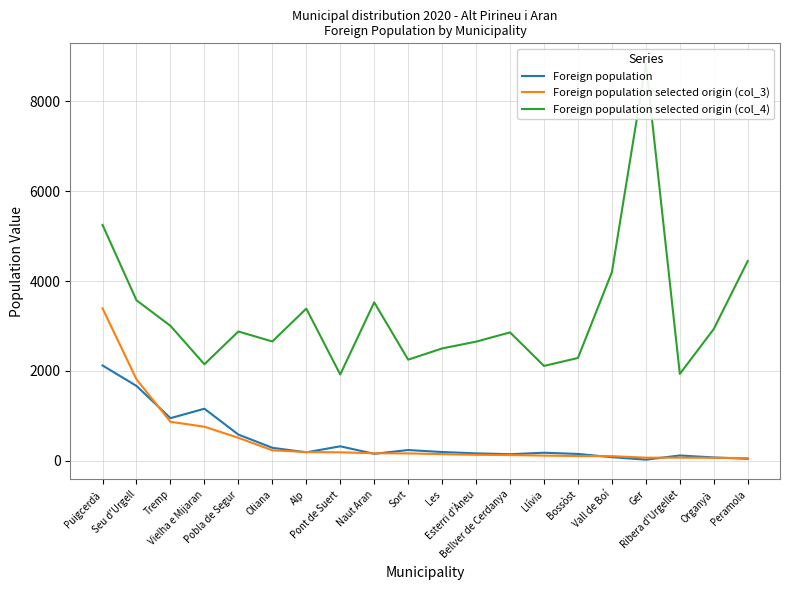

Reading left to right, transcribe all the data shown in this chart.

Foreign population: 2121	1666	949	1159	584	290	189	323	156	240	196	166	147	180	153	81	26	119	75	45
Foreign population selected origin (col_3): 3391	1813	868	759	512	235	195	189	168	165	149	134	128	116	107	104	70	70	67	61
Foreign population selected origin (col_4): 5248	3571	3003	2148	2877	2655	3386	1920	3526	2250	2500	2651	2857	2111	2288	4198	8846	1933	2933	4444